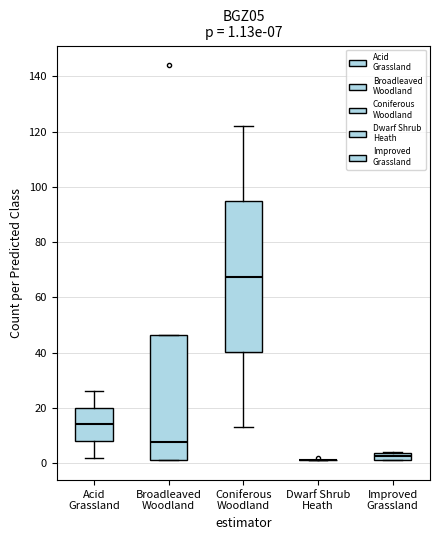

Which box is the tallest, from its lower edge to its upper edge?

Coniferous Woodland